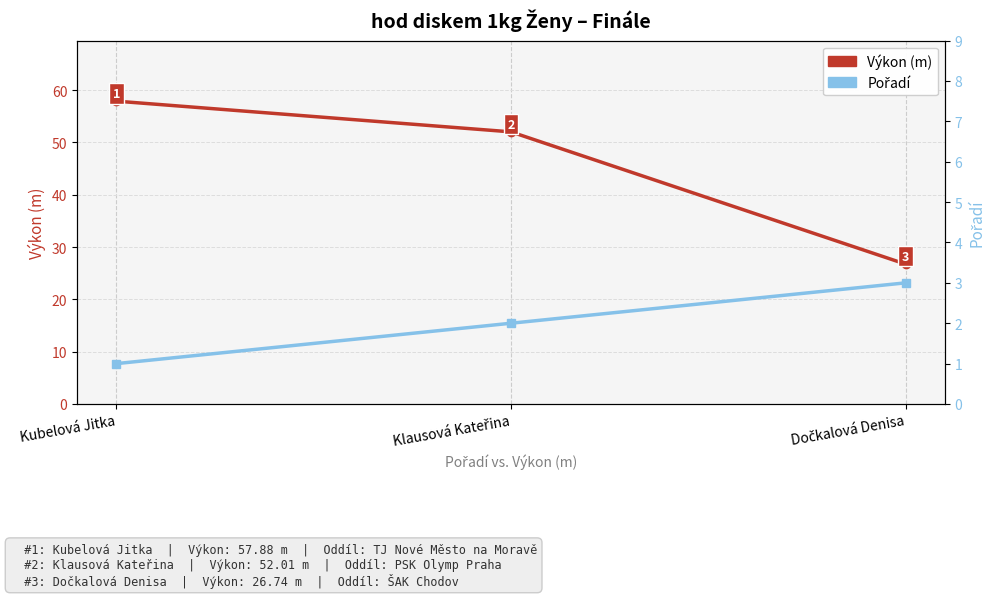

How many distinct data groups are displayed?

2